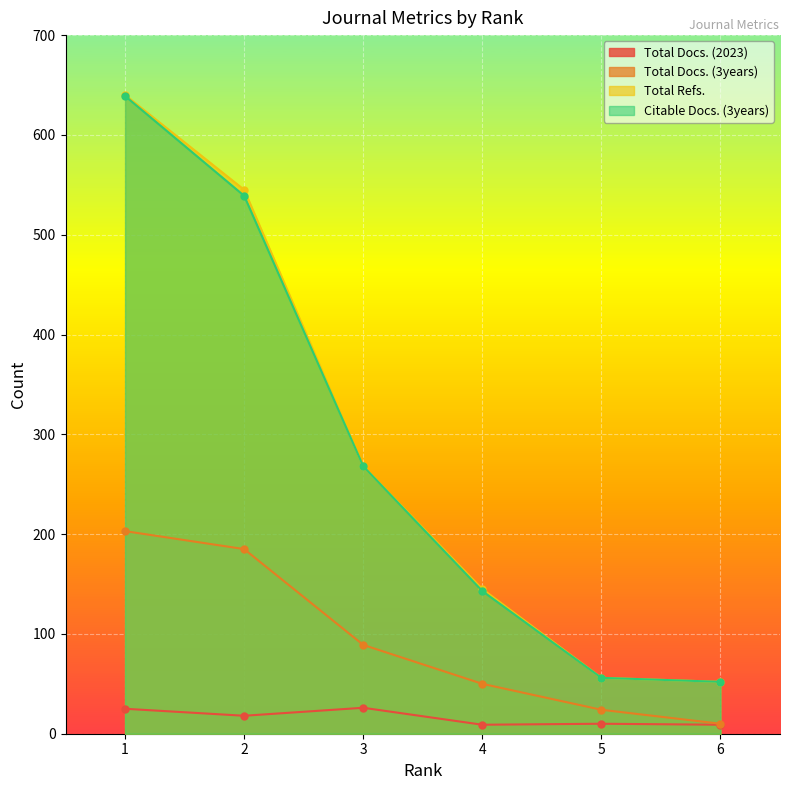

Which series has the widest spread of values?

Total Refs.